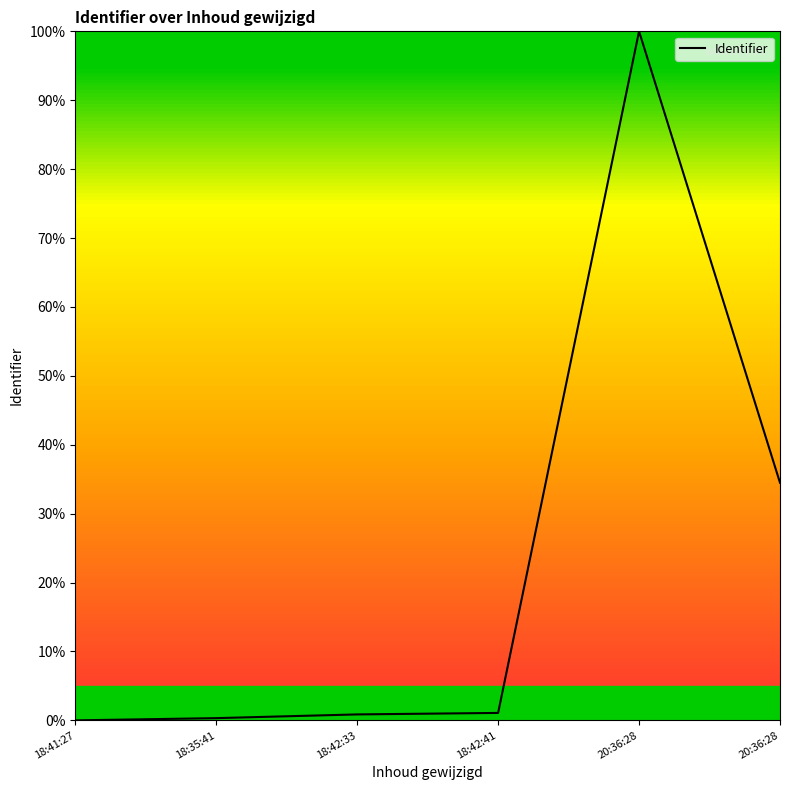

Does the chart have visible grid lines?

No